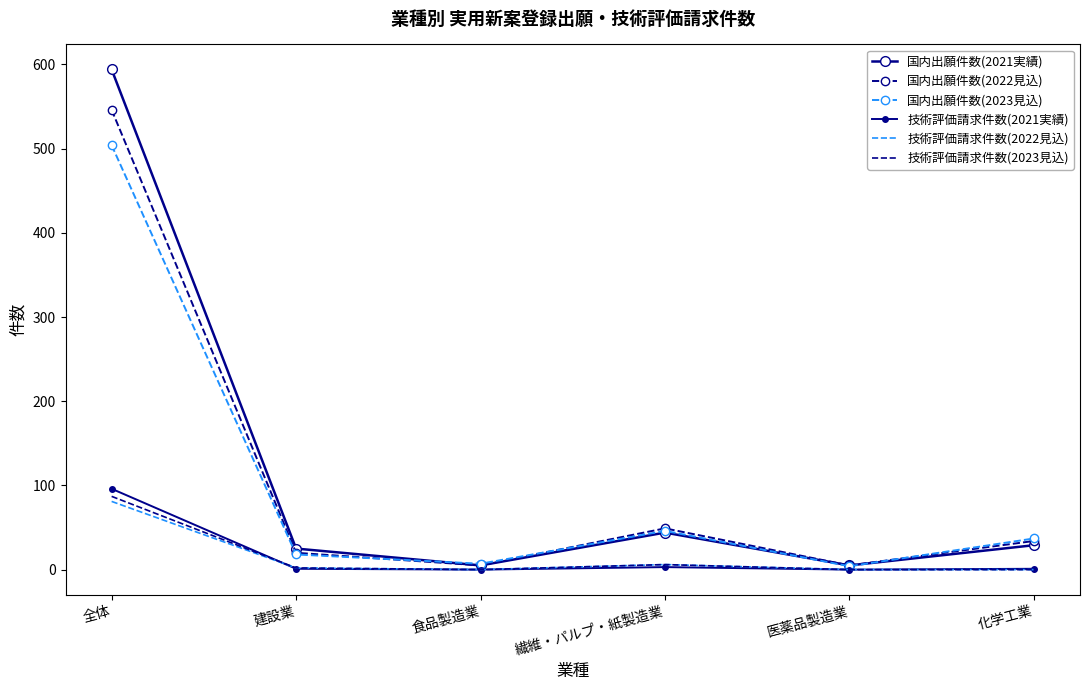

True or false: 技術評価請求件数(2022見込) has a value of -39 at 化学工業.

False